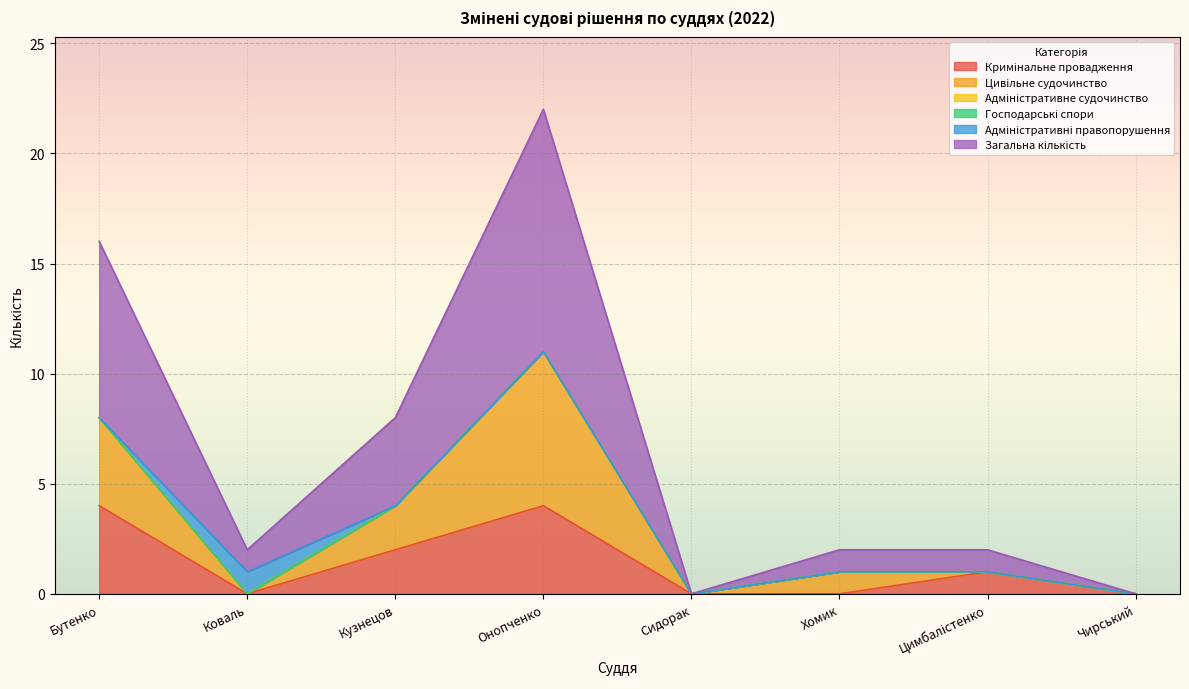

In Загальна кількість, how many points are lower than both neighbors (excluding endpoints)?

2